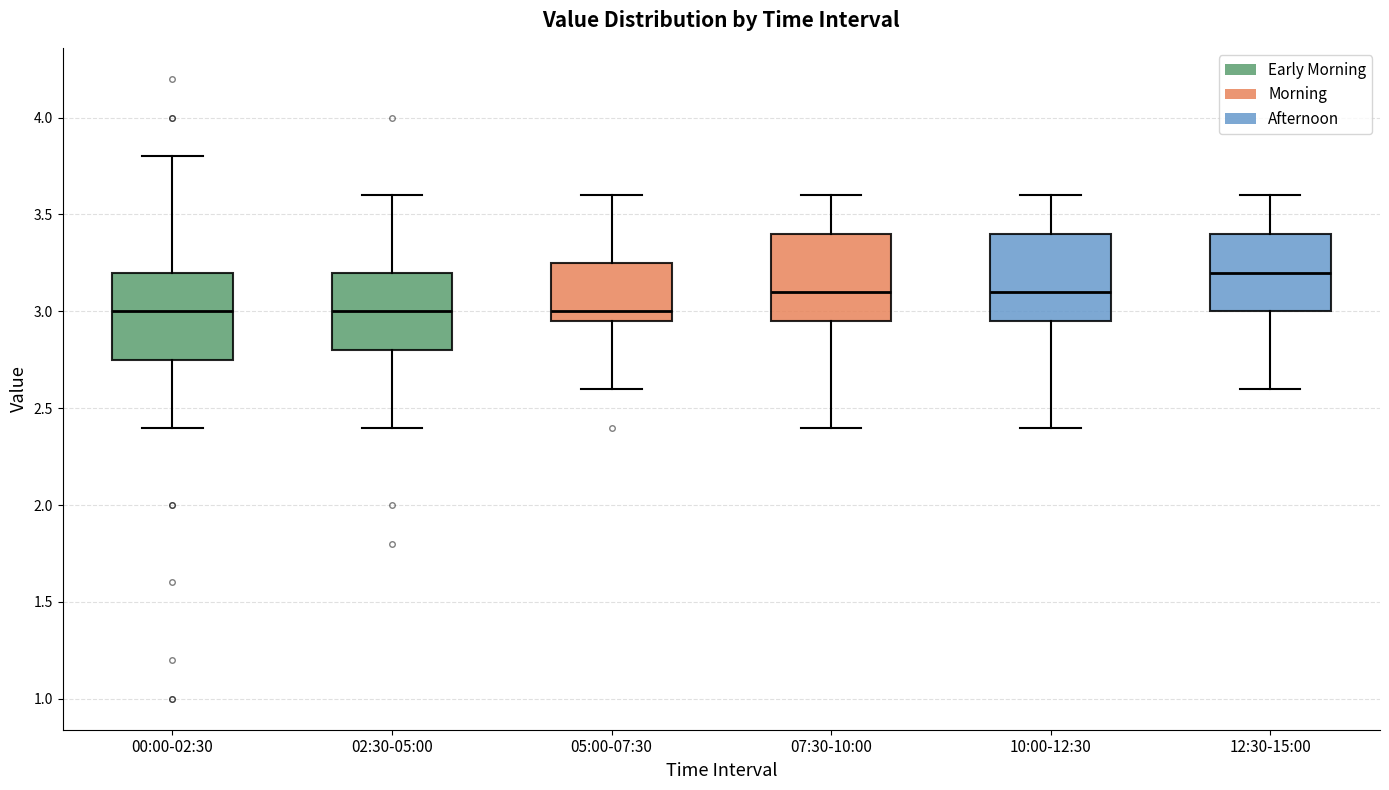

Where does the lower whisker of the box for 07:30-10:00 end on the y-axis? The values are not printed on the chart, so give them approximately, as read against the axis.

2.40